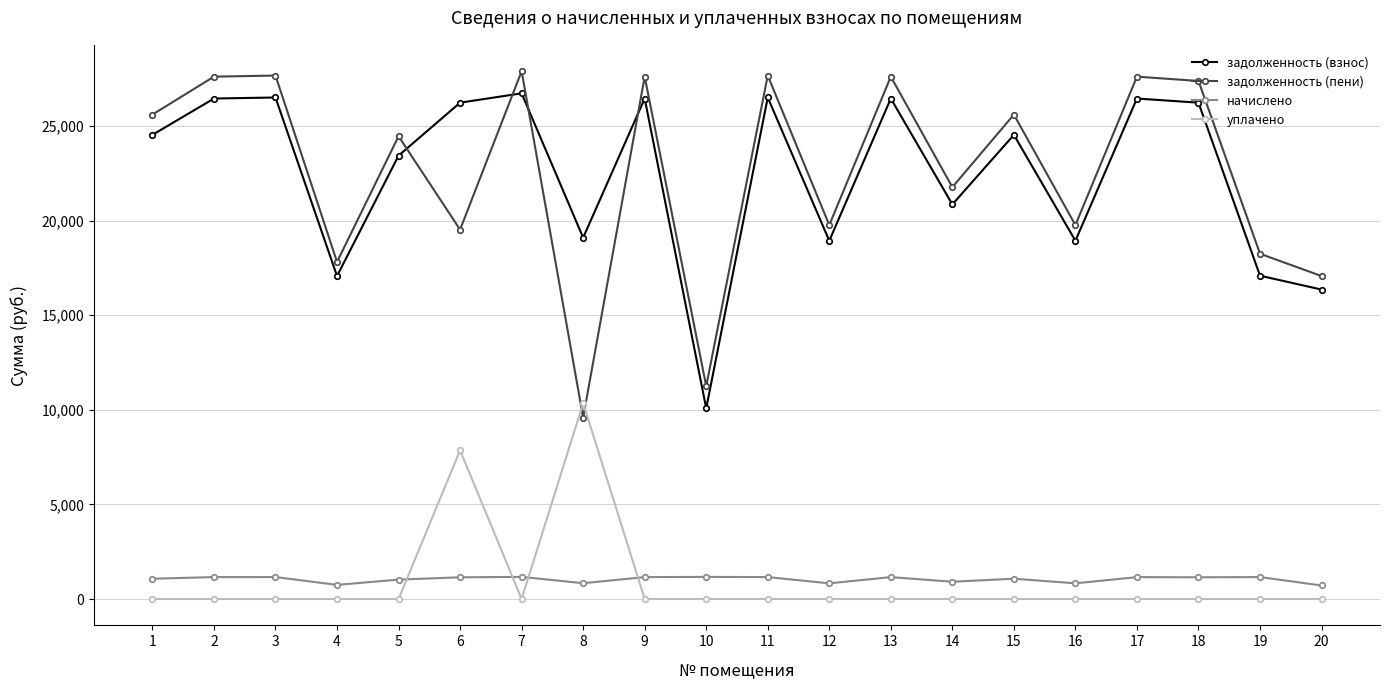

How many lines are shown in the chart?

4